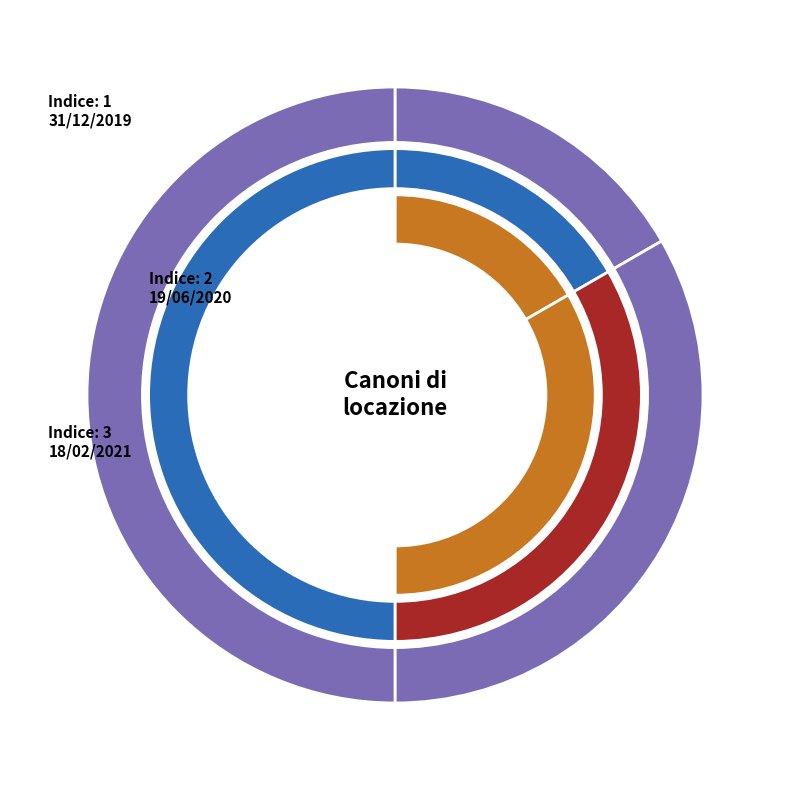

Combined, do 31/12/2019 and 18/02/2021 account for over 50%?

Yes